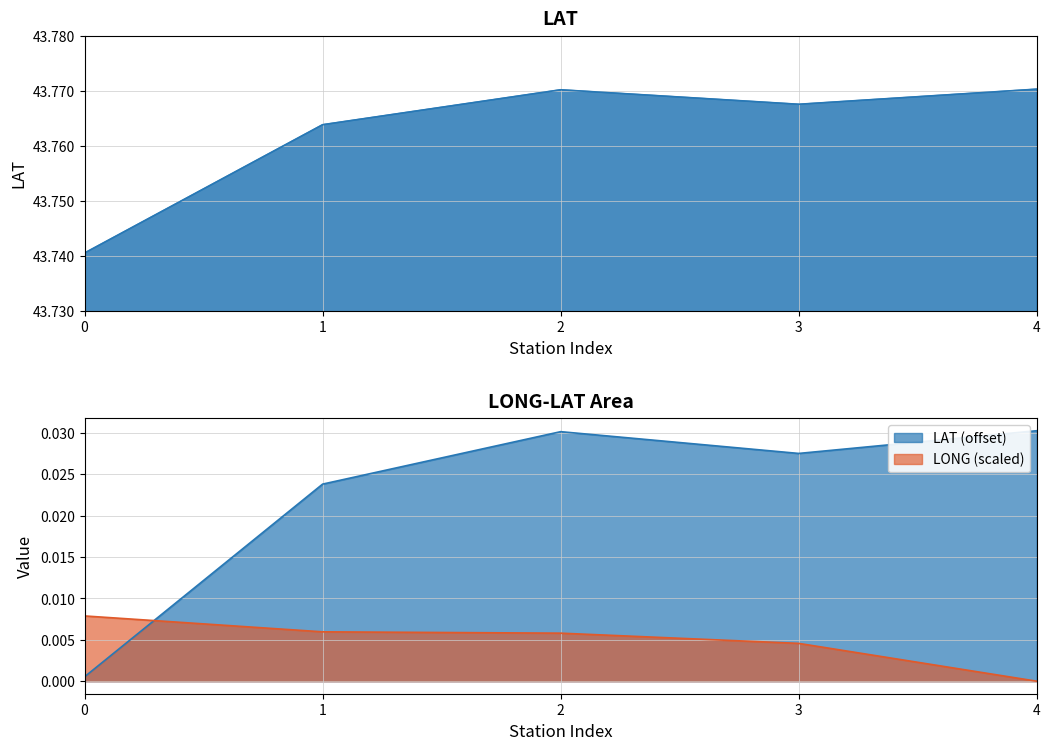

Count the number of data series in this chart.

2